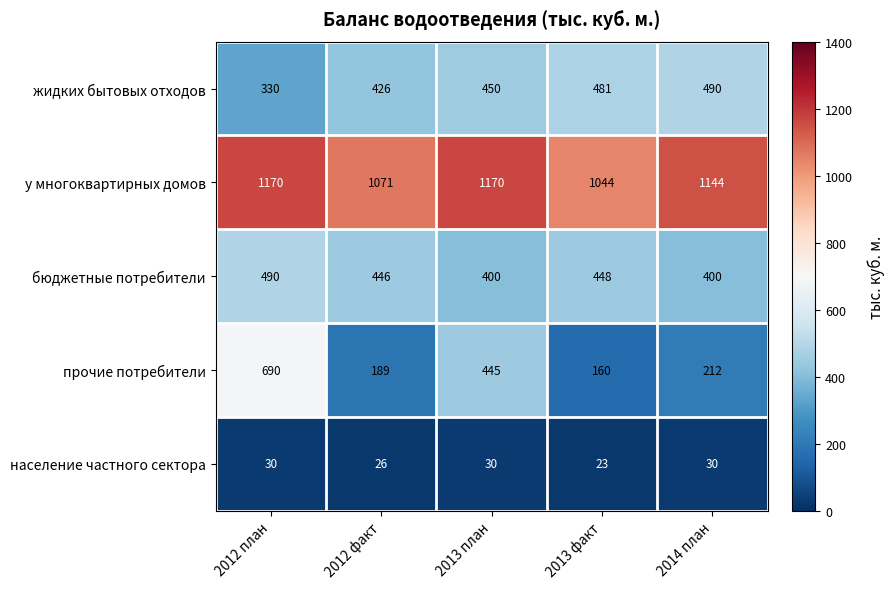

Which series changed the most between 2012 план and 2013 факт?

прочие потребители